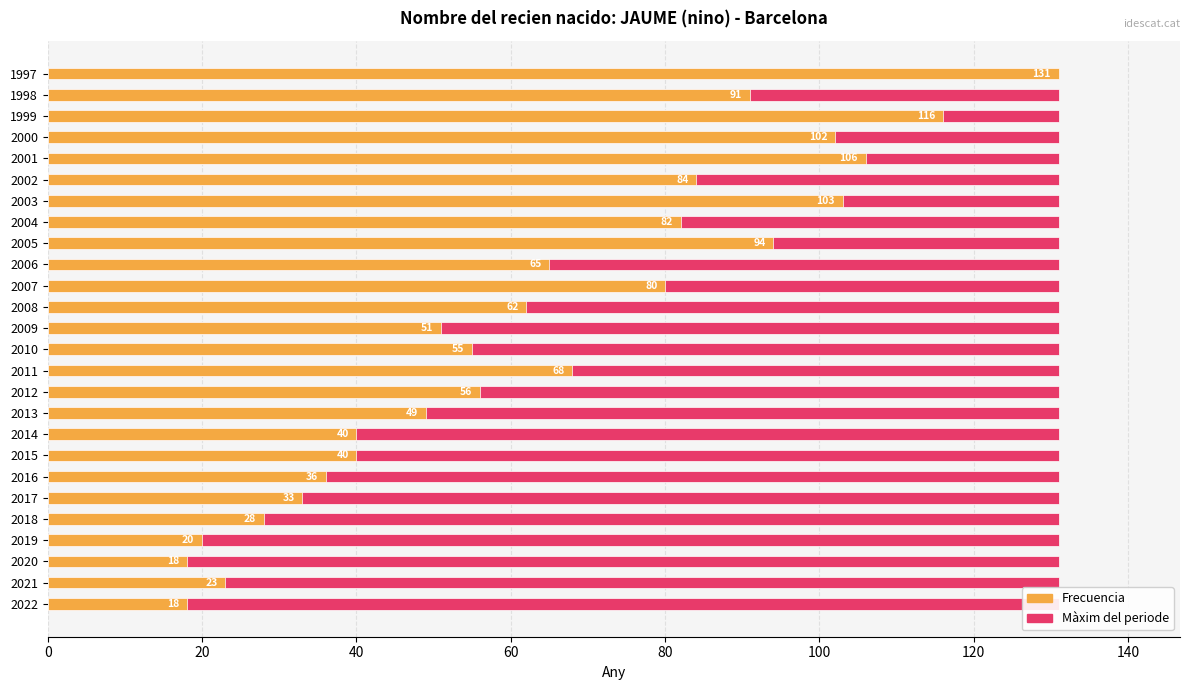

True or false: Frecuencia has a value of 114.3 at 2006.

False